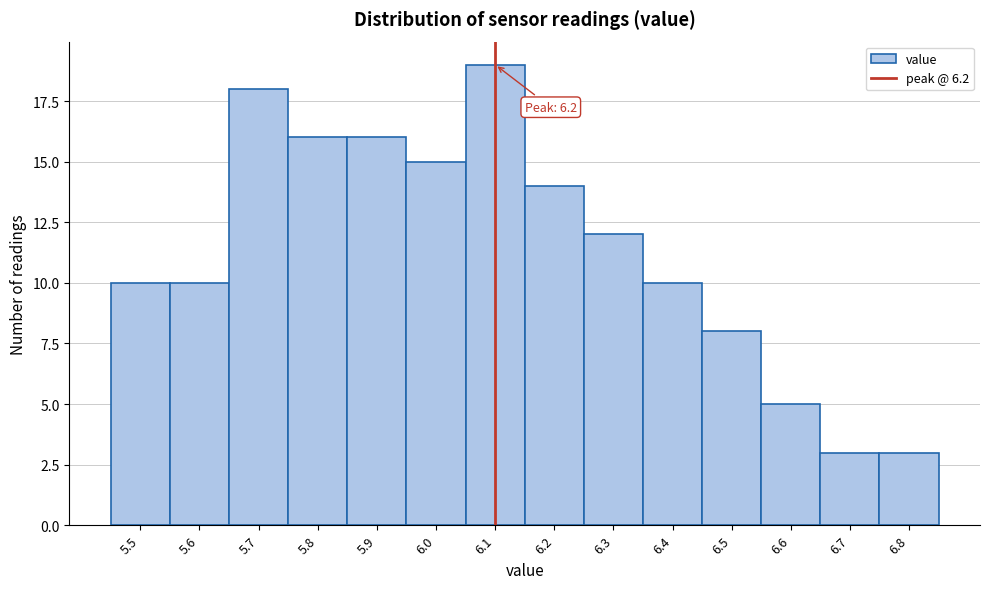

Reading right to left, what are all the values shown in this chart?

3	3	5	8	10	12	14	19	15	16	16	18	10	10